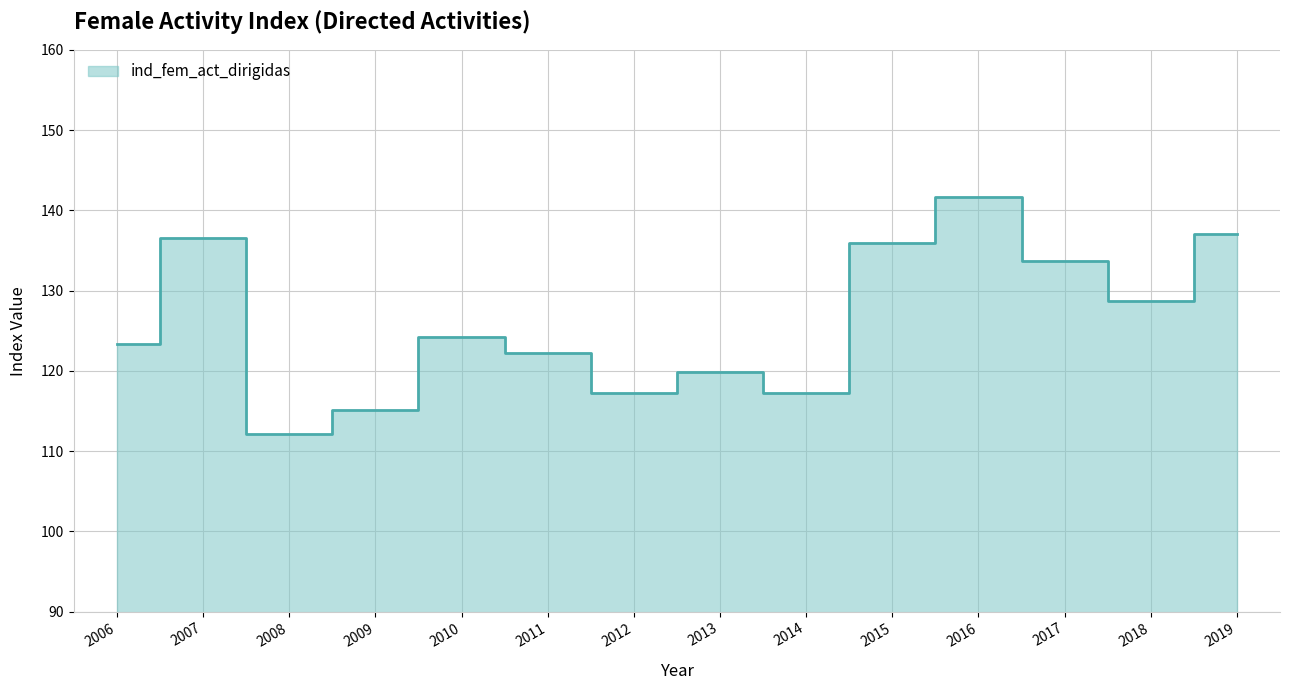

Which label corresponds to the smallest value in the chart?

2008